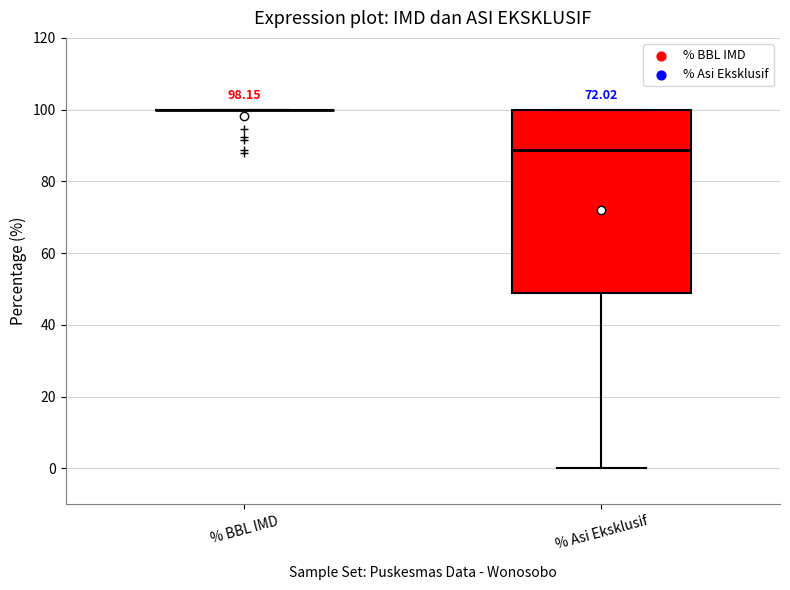

Which box is the tallest, from its lower edge to its upper edge?

% Asi Eksklusif